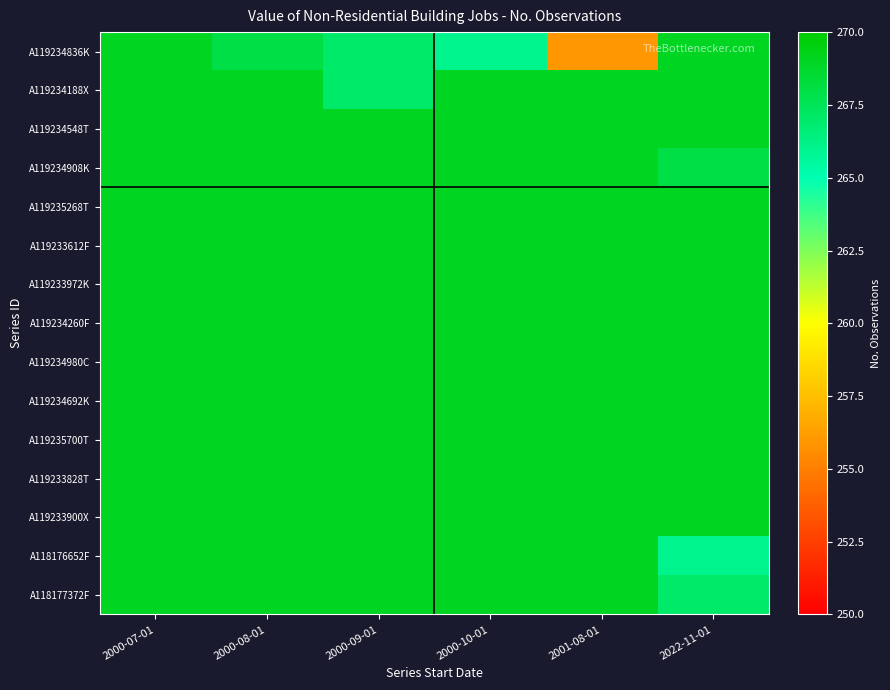

Between 2022-11-01 and 2000-10-01, which is larger?

2022-11-01